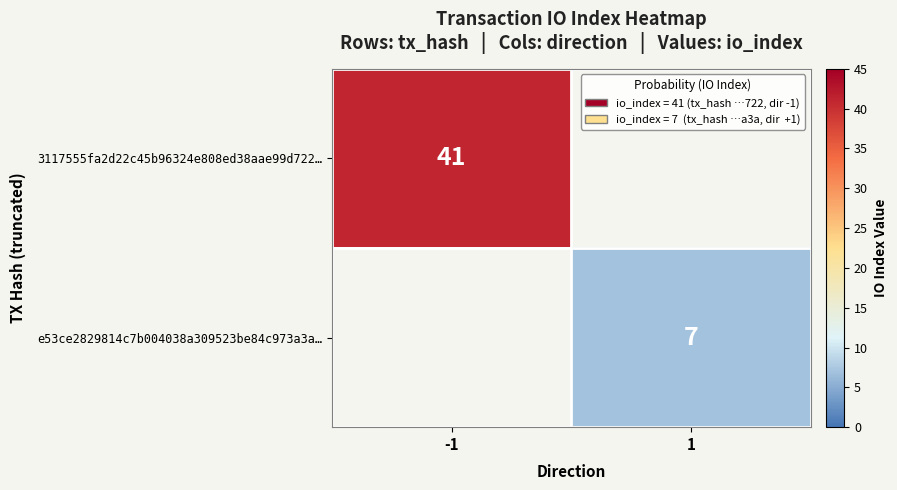

The 3117555fa2d22c45b96324e808ed38aae99d722… series shows 41 at -1. True or false?

True